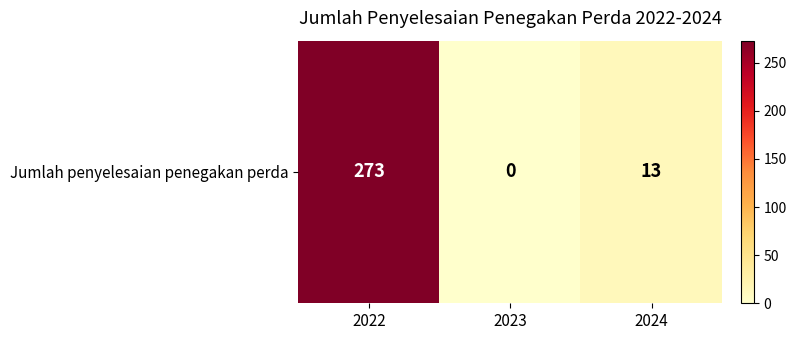

Which has a higher value, 2023 or 2022?

2022